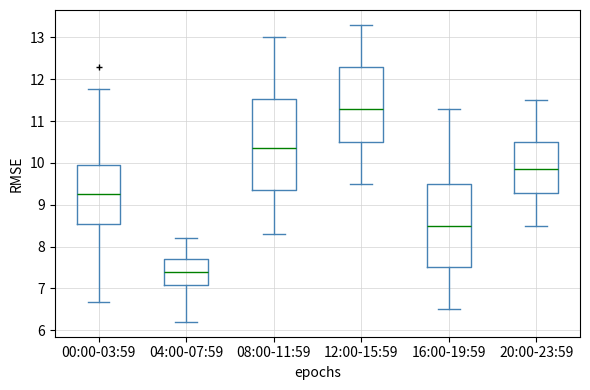

Which box has the highest median line?

12:00-15:59